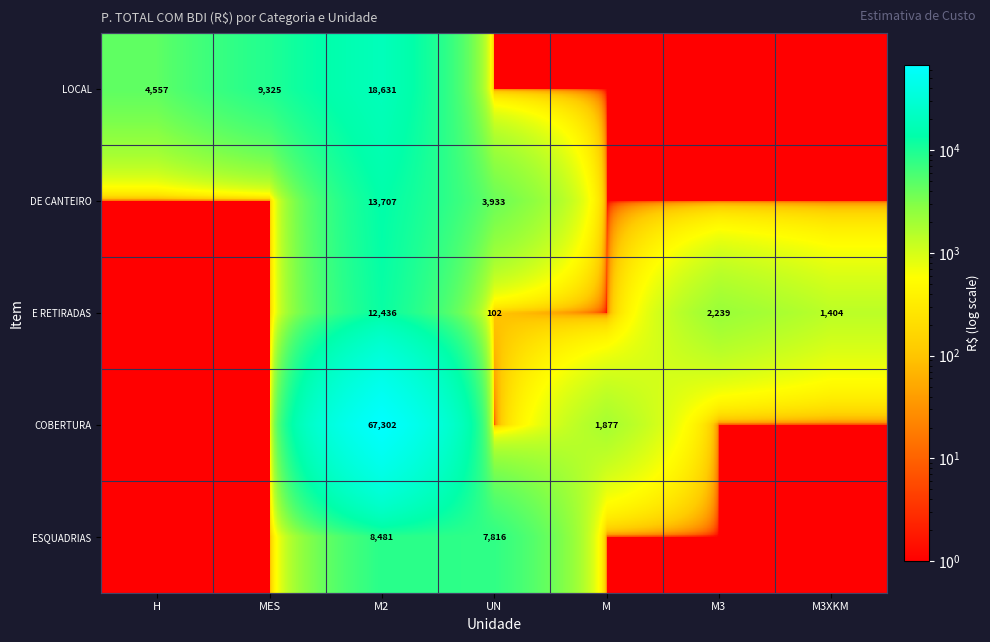

Is it true that LOCAL equals 11552 at M2?

False